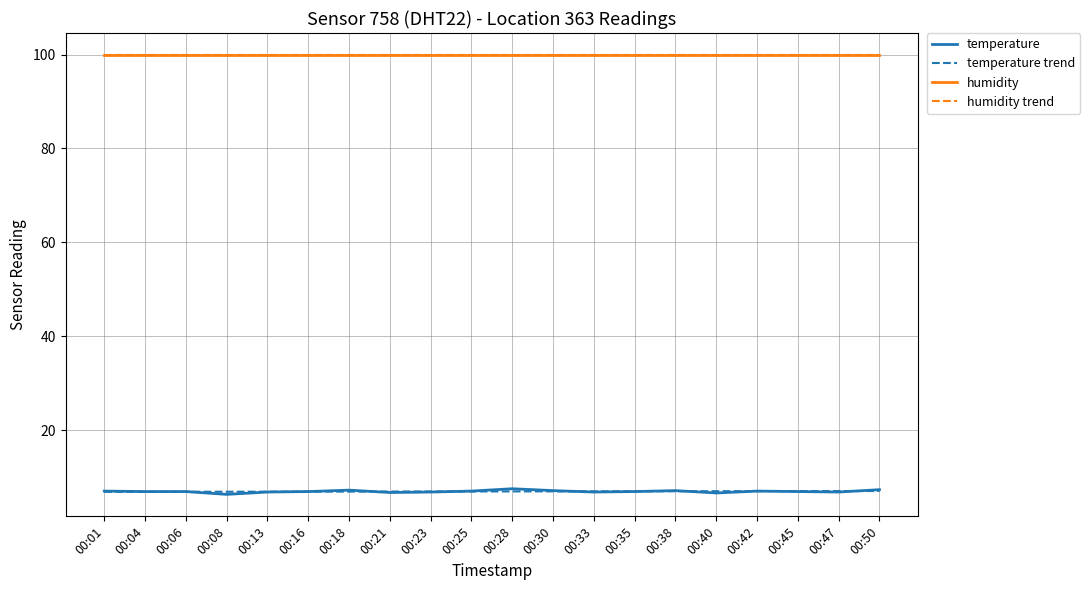

Does the chart display data point markers on the line(s)?

No